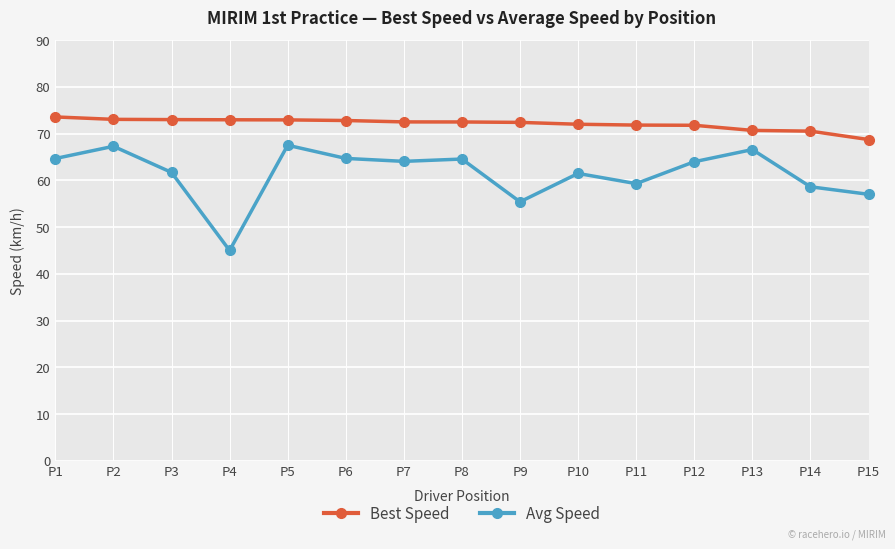

List the series in order of their peak value, lowest first.

Avg Speed, Best Speed